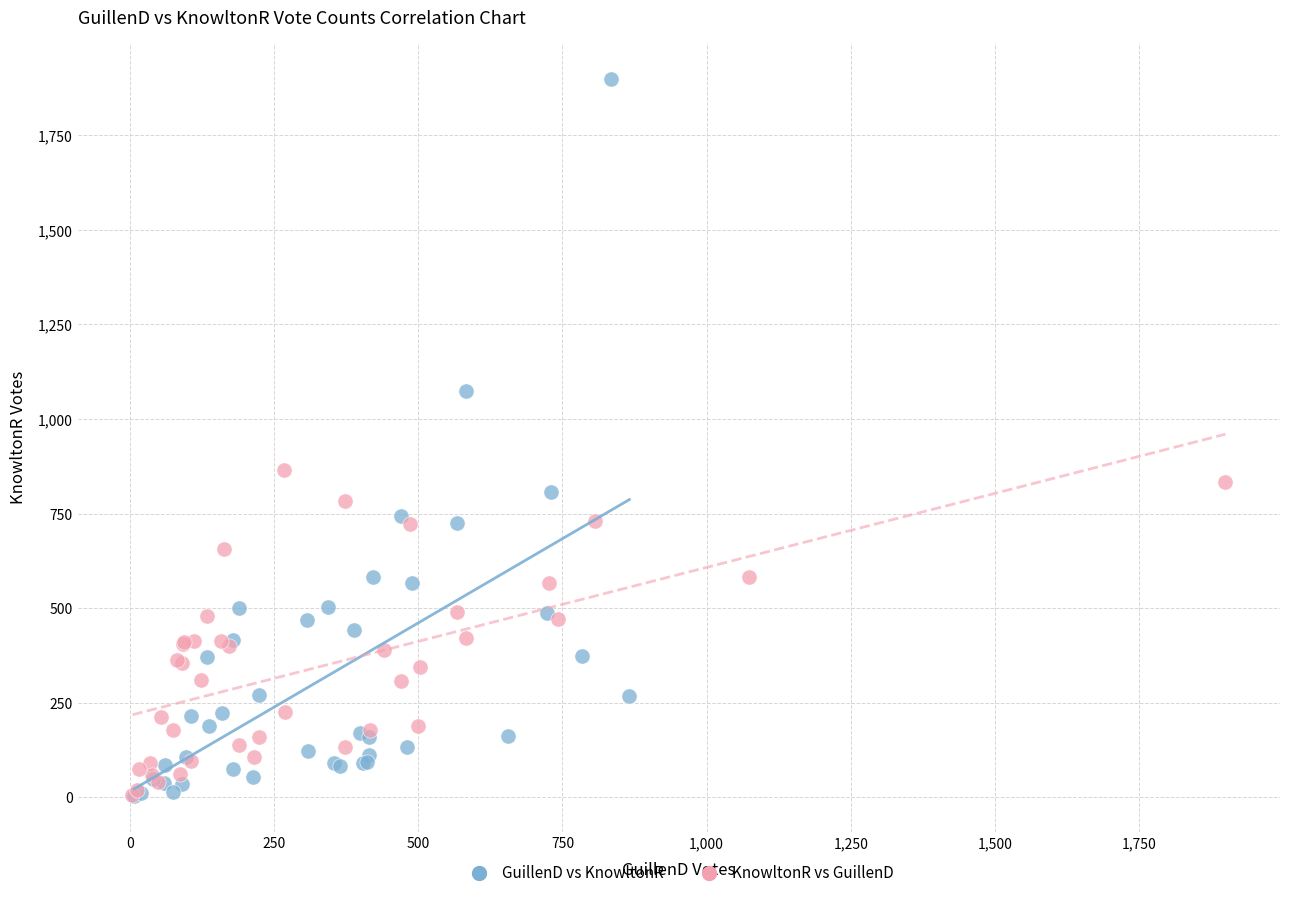

Which series has the largest Y range (max minus min)?

GuillenD vs KnowltonR